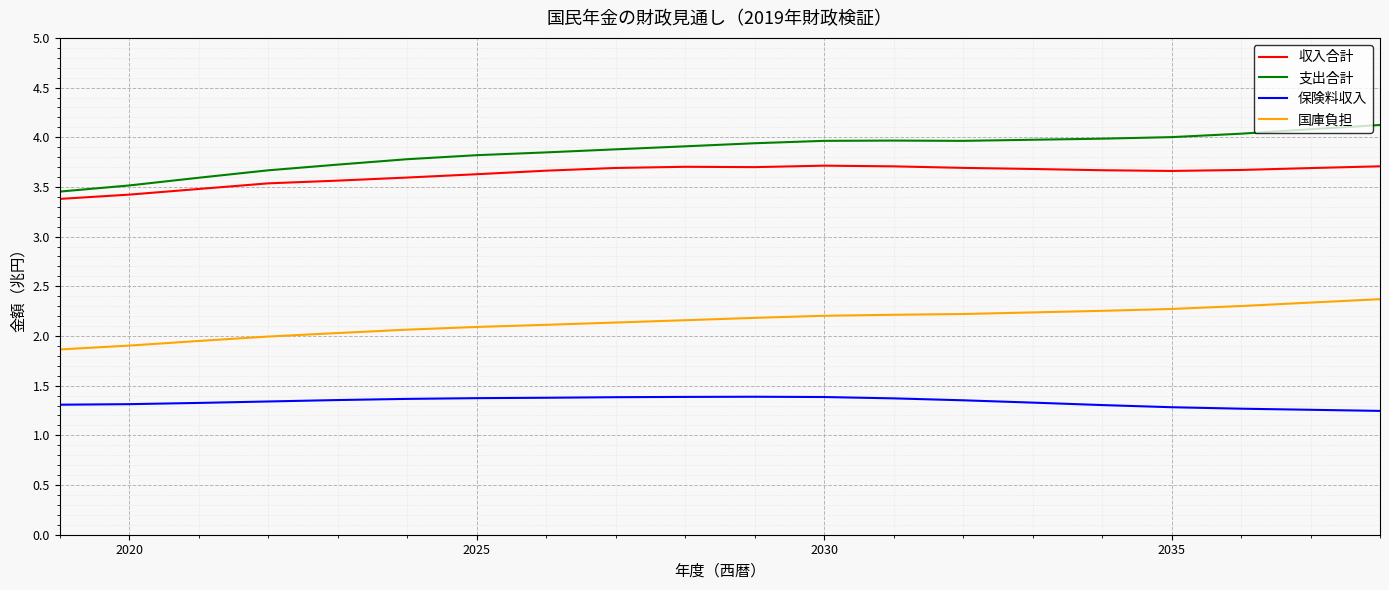

Which series has the widest spread of values?

支出合計